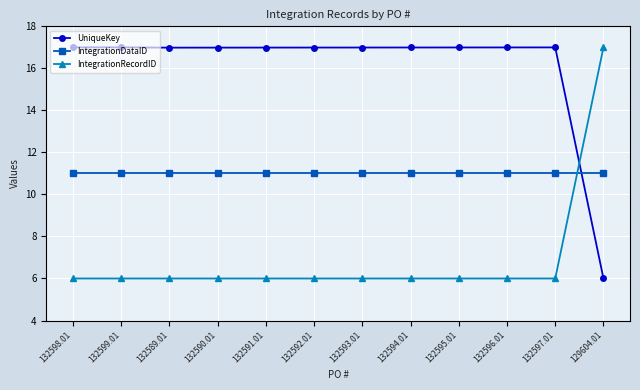

The IntegrationRecordID series shows 2.8 at 132595.01. True or false?

False